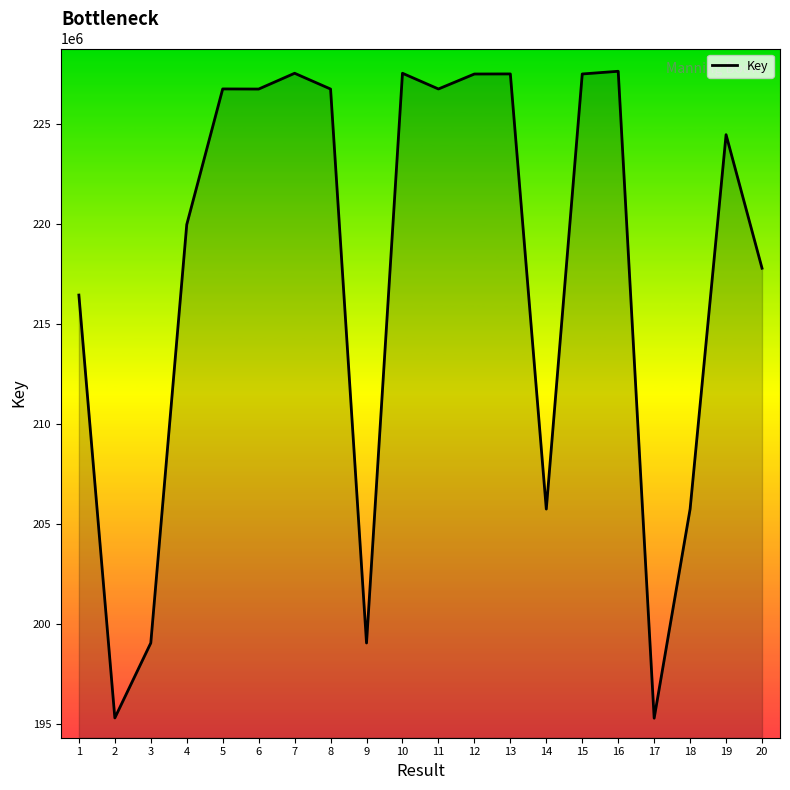

Between 4 and 2, which is larger?

4